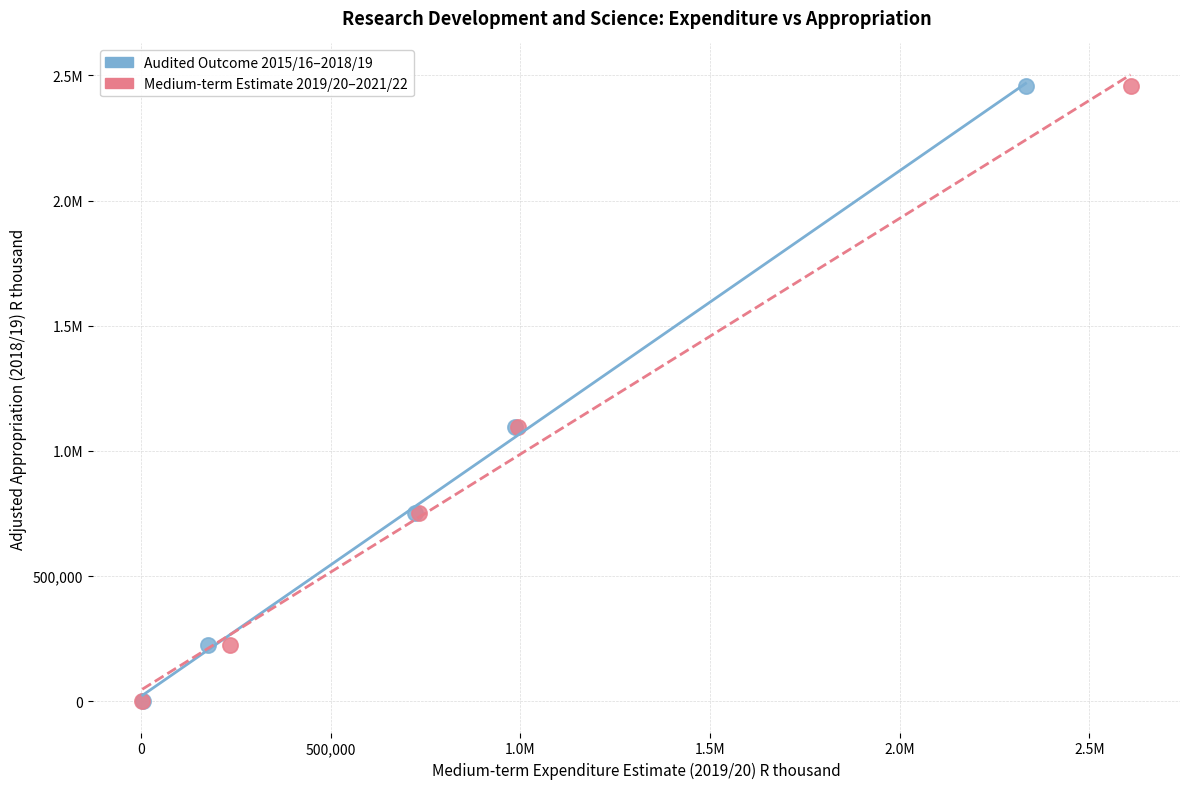

What are all the series names shown in the legend?

Audited Outcome 2015/16–2018/19, Medium-term Estimate 2019/20–2021/22